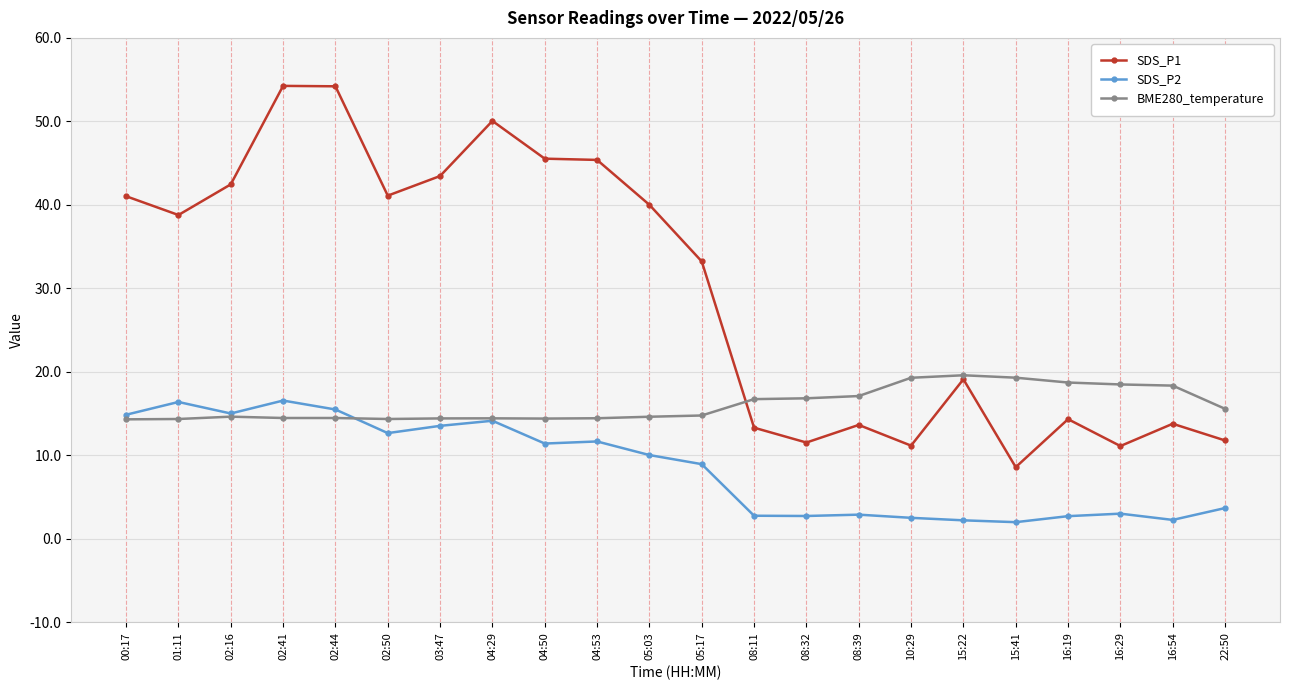

Is the value of SDS_P2 at 02:16 greater than the value of BME280_temperature at 03:47?

Yes